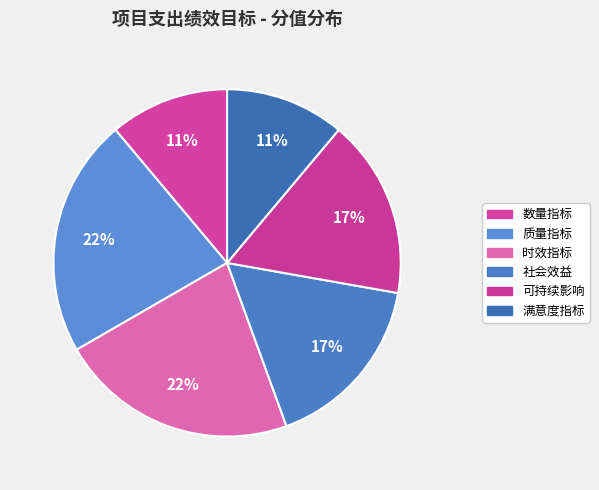

How much of the chart is everything except 数量指标?

88.9%